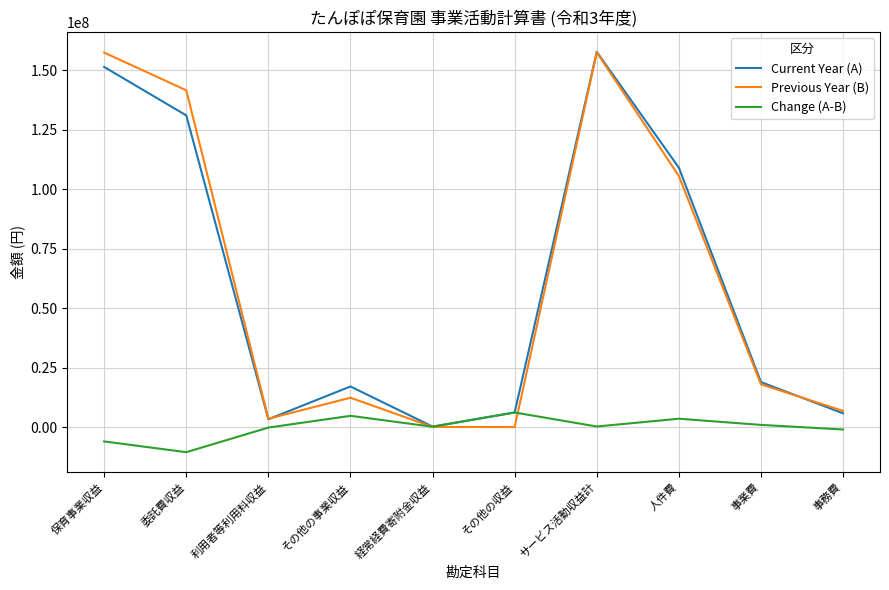

After their last crossing, which series has the higher values: Previous Year (B) or Change (A-B)?

Previous Year (B)